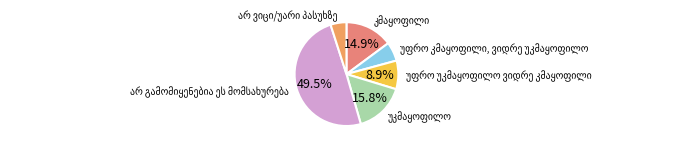

To the nearest percent, what percentage of the pie is უკმაყოფილო?

16%